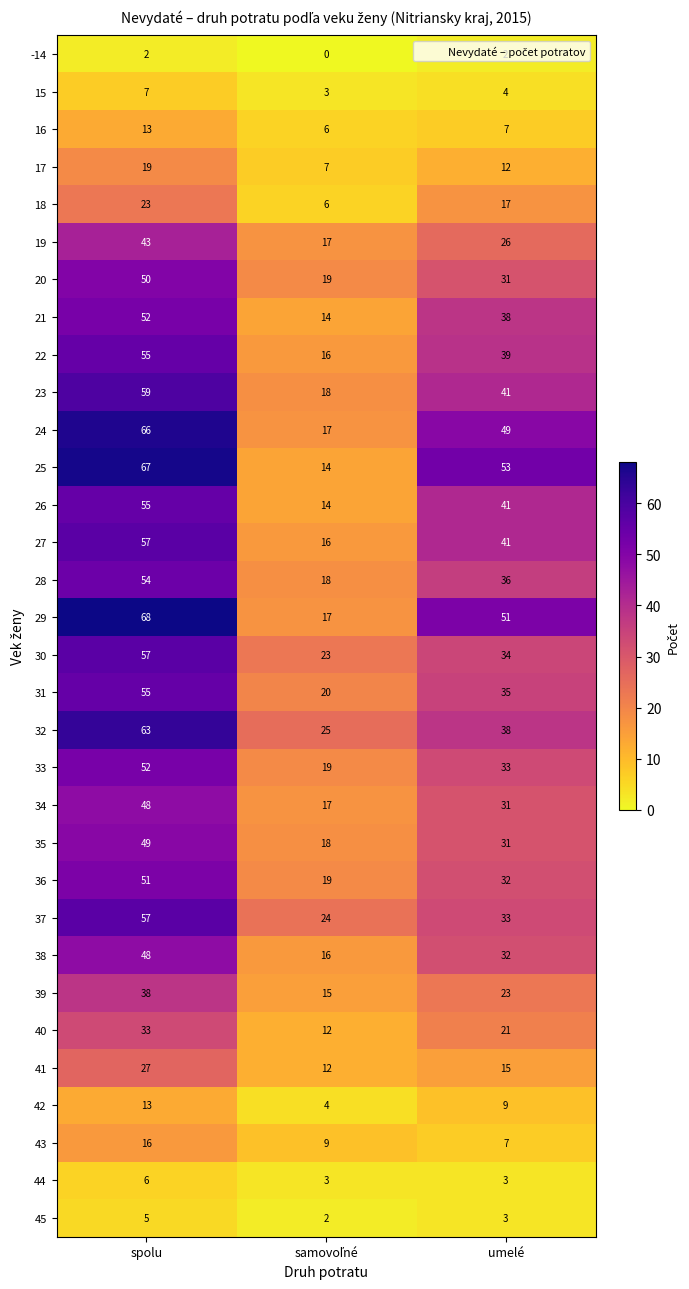

At which category is the sum across all series the highest?

spolu